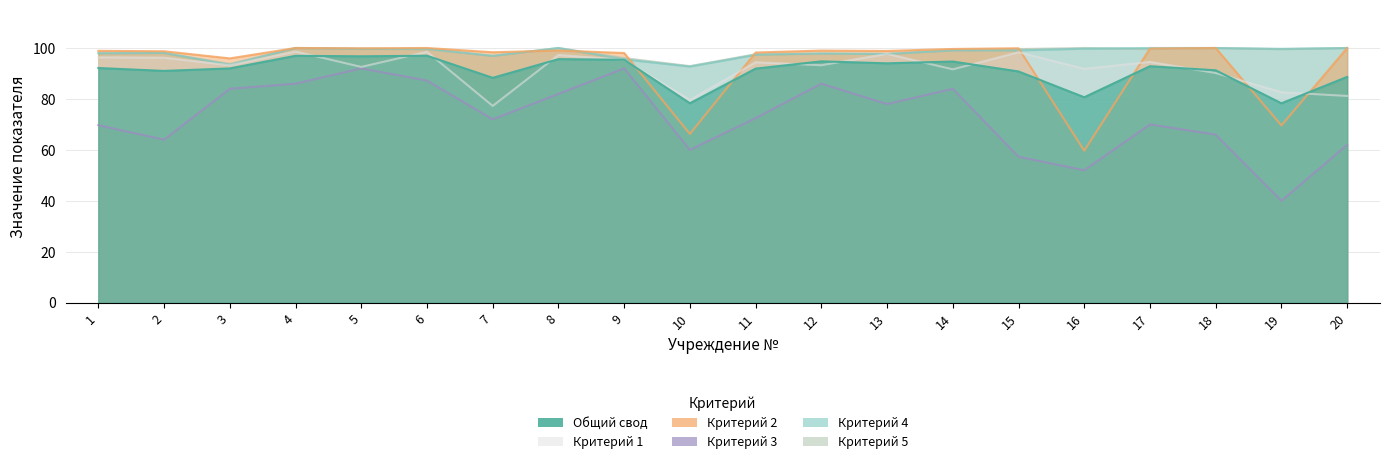

At 19, list the series in order from smallest to largest.

Критерий 3, Критерий 2, Общий свод, Критерий 1, Критерий 5, Критерий 4